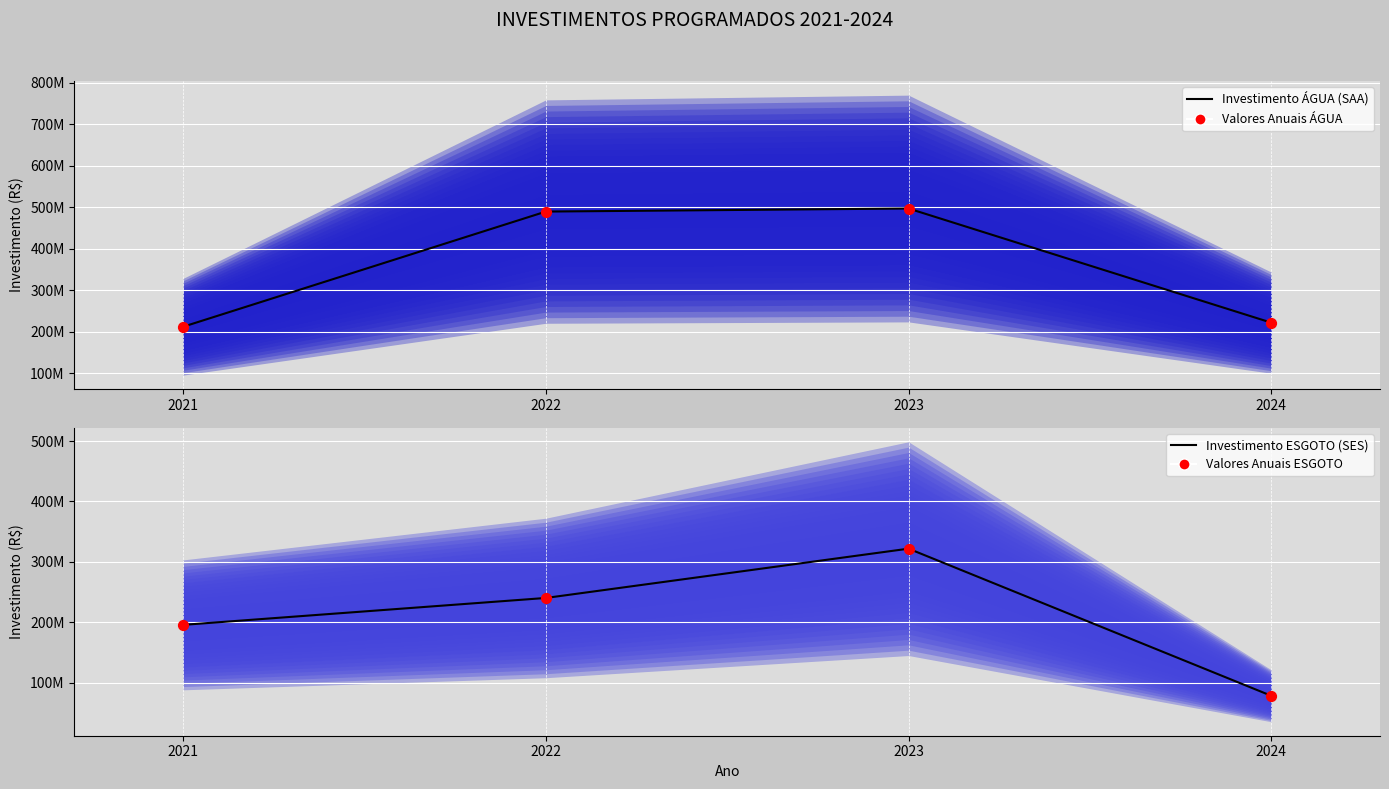

At which category is the sum across all series the highest?

2023